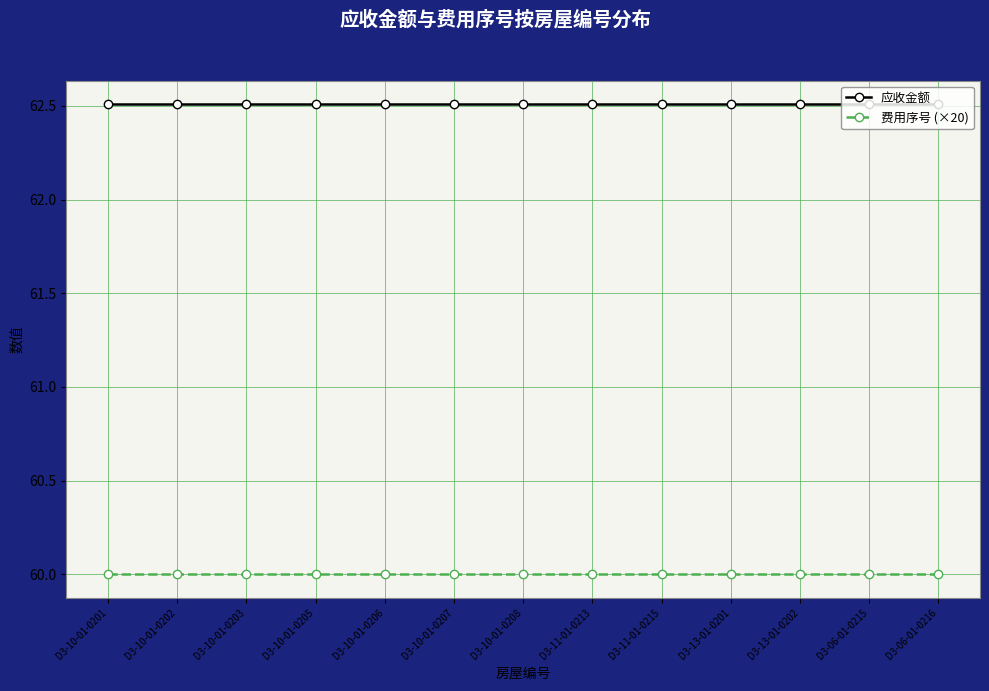

The 费用序号 (×20) series shows 60.0 at D3-10-01-0205. True or false?

True